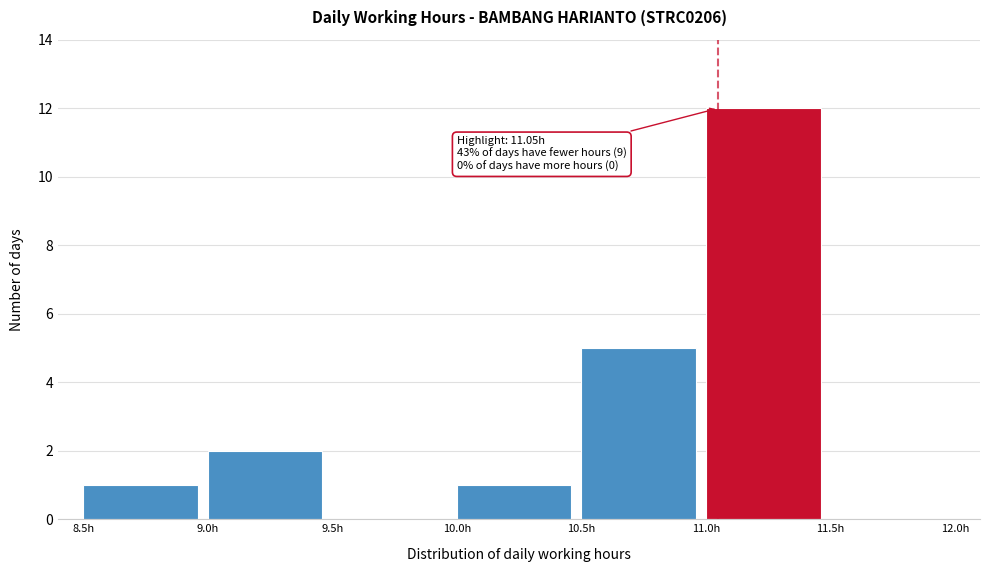

Over which range of the x-axis is the bar tallest?

11.0 to 11.5